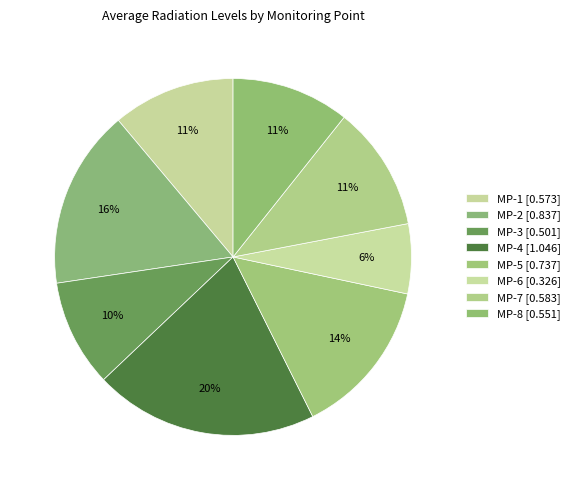

What is the total percentage of MP-3 and MP-8?

20.4%